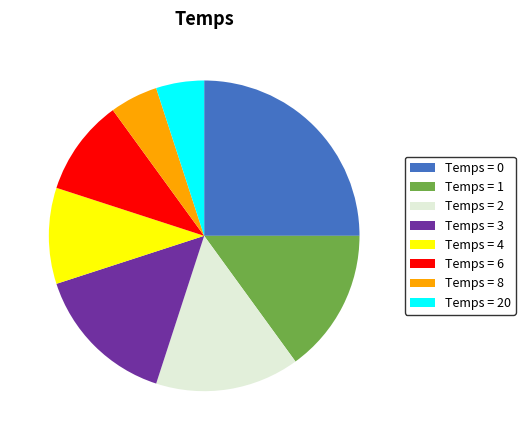

Do Temps = 0 and Temps = 2 together represent more than half of the pie?

No